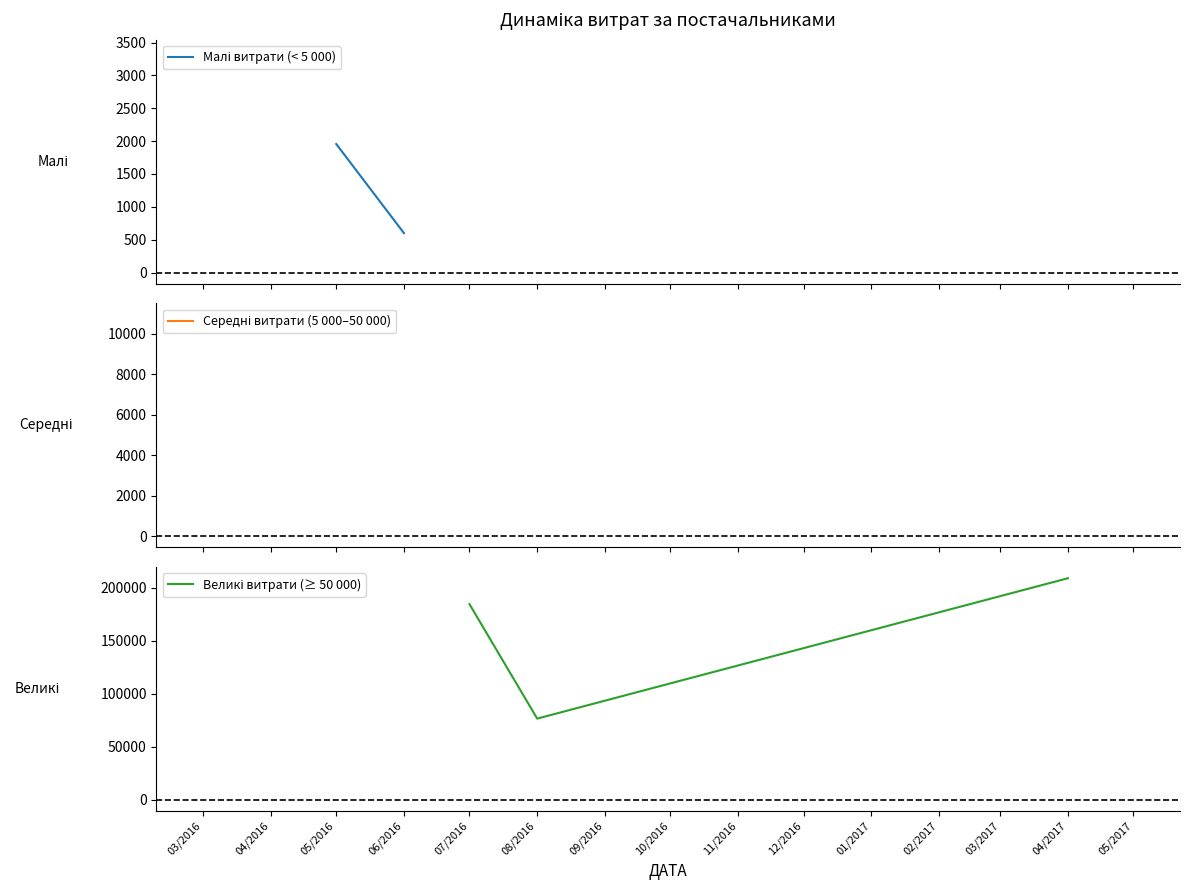

How many lines are shown in the chart?

3